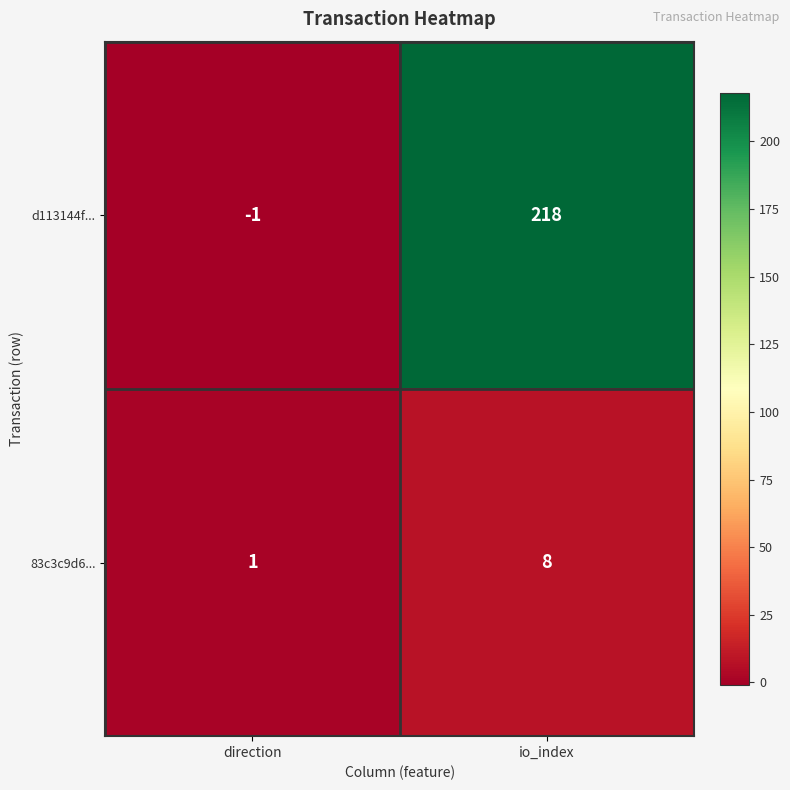

What is the difference between the highest and lowest values at direction?

2